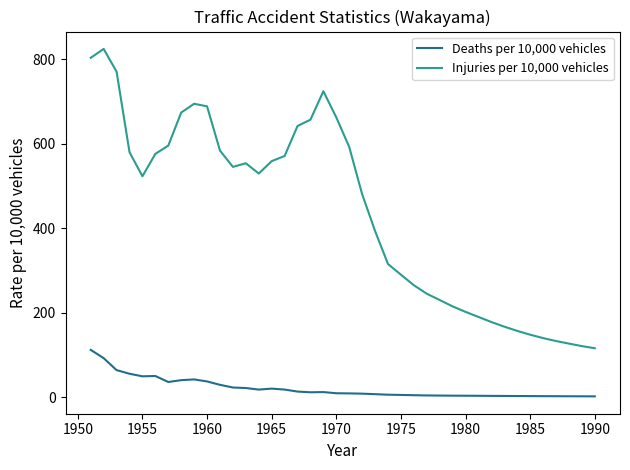

What is the highest value of the Injuries per 10,000 vehicles series?

824.2